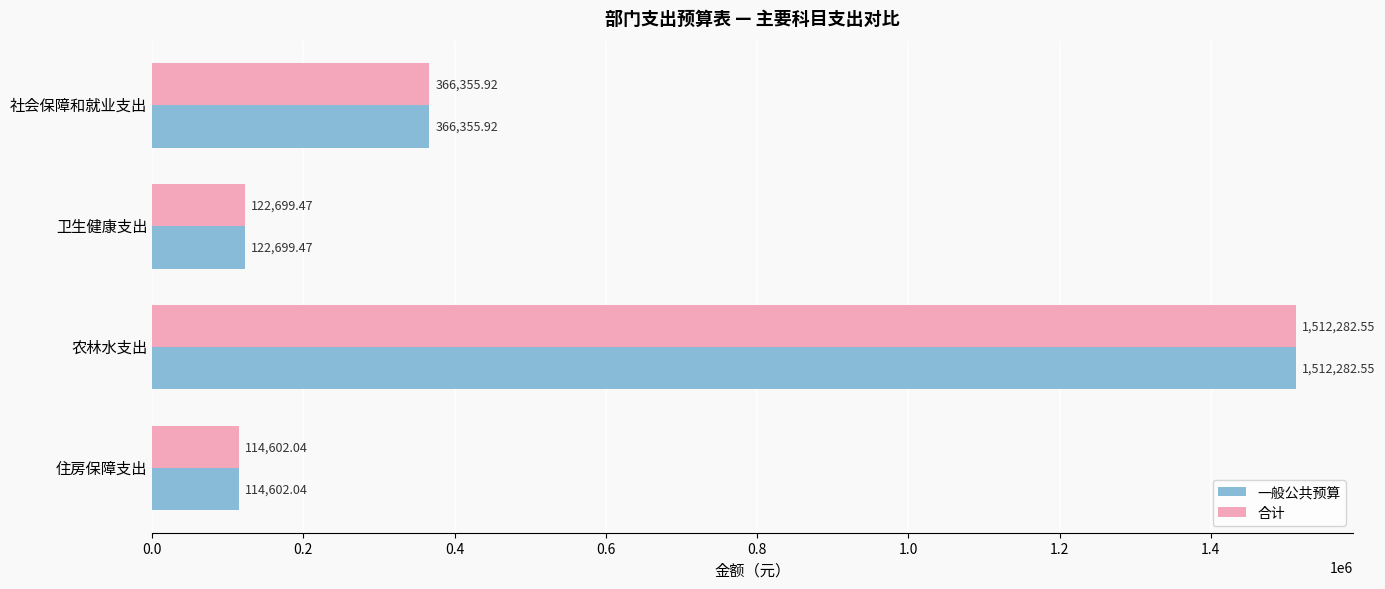

What is the sum of all 合计 values?

2115940.0